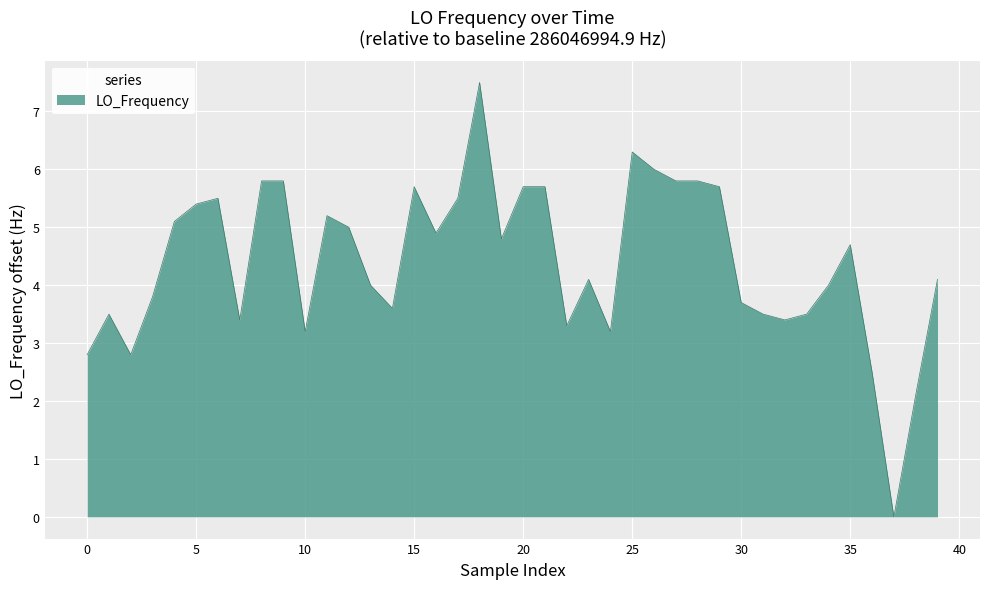

Does the chart display data point markers on the line(s)?

No